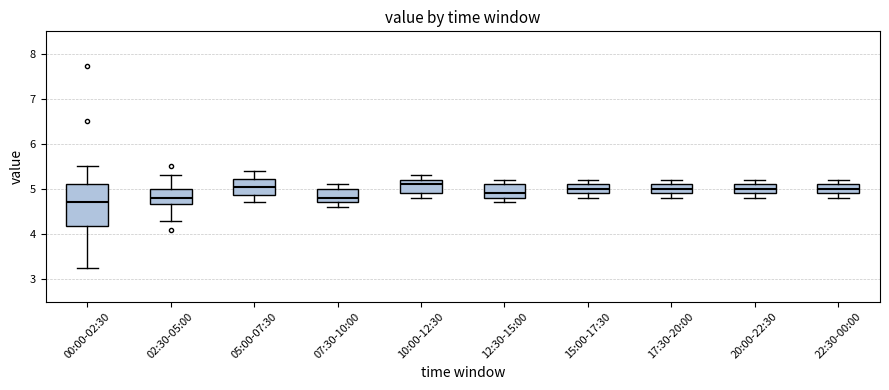

Where does the median line of the box for 15:00-17:30 sit on the y-axis? The values are not printed on the chart, so give them approximately, as read against the axis.

5.0